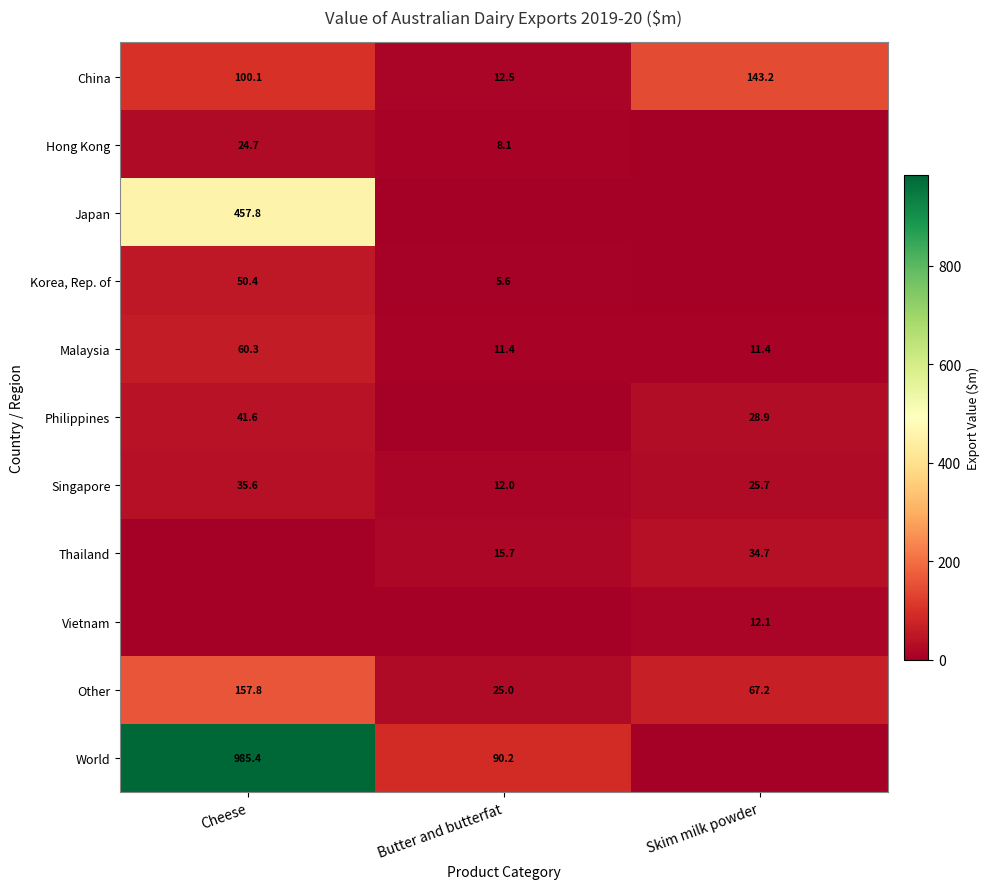

Where is China nearest to the value 77?

Cheese